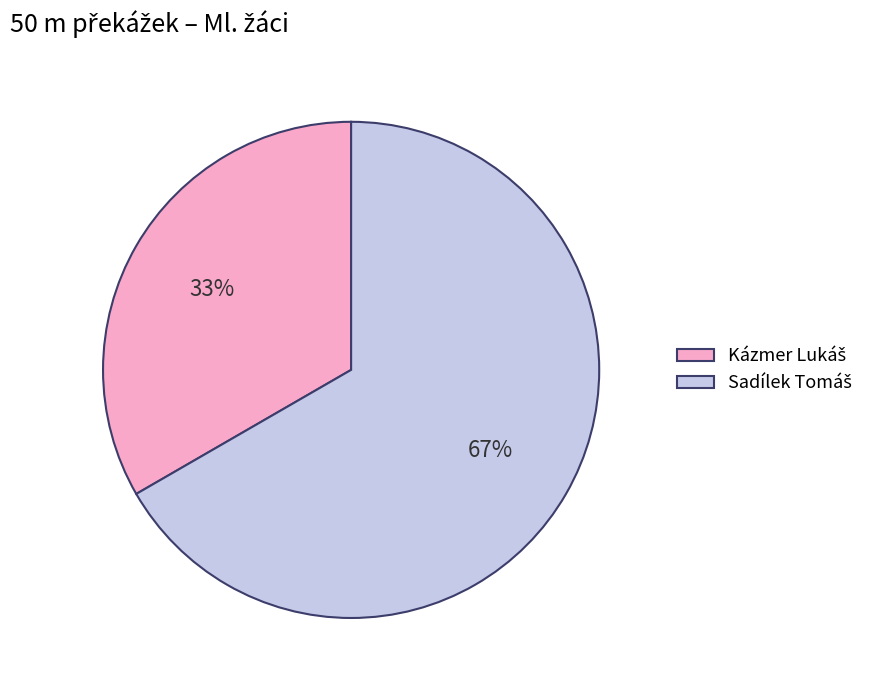

Is there any slice that represents more than half of the pie?

Yes